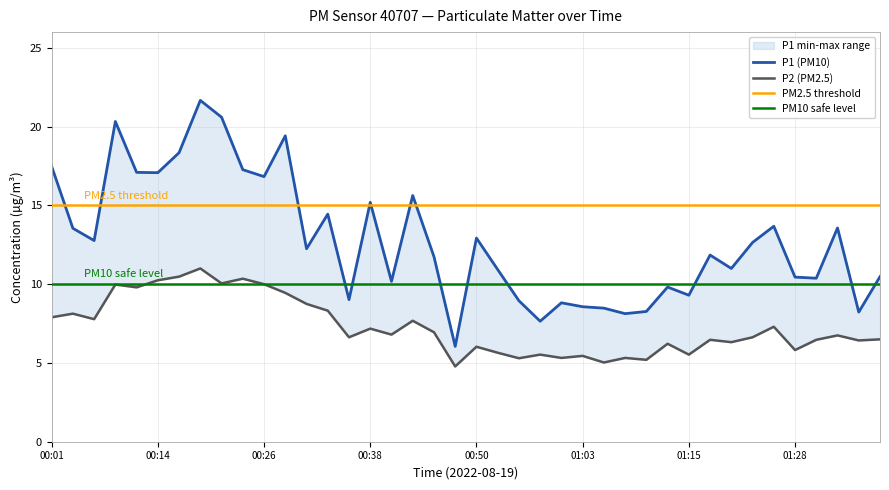

Does the chart display data point markers on the line(s)?

No